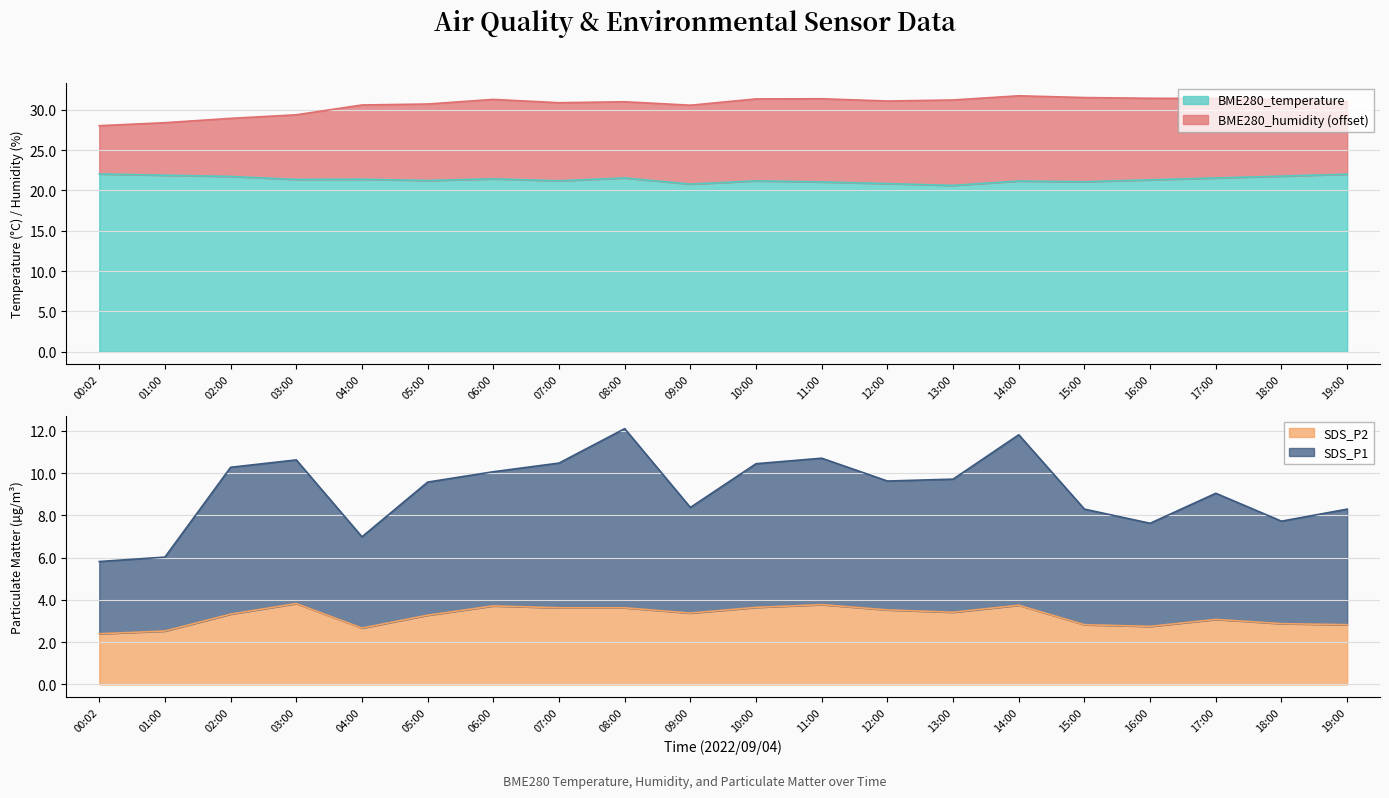

How many interior local peaks does the SDS_P2 series have?

5